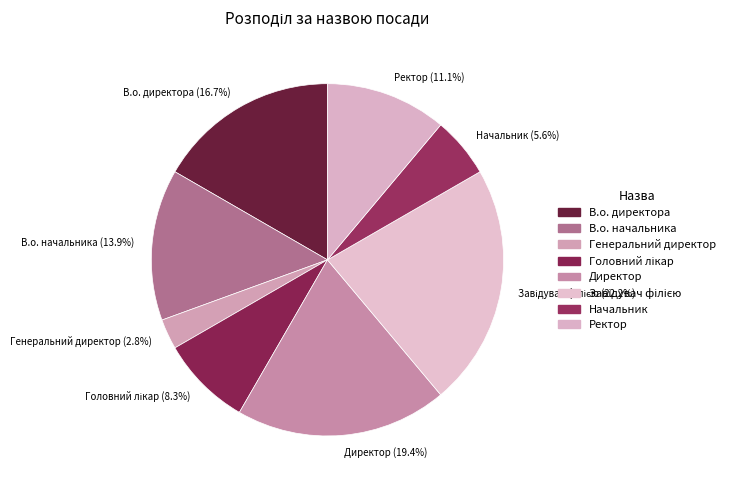

Which category has the smallest portion of the pie?

Генеральний директор